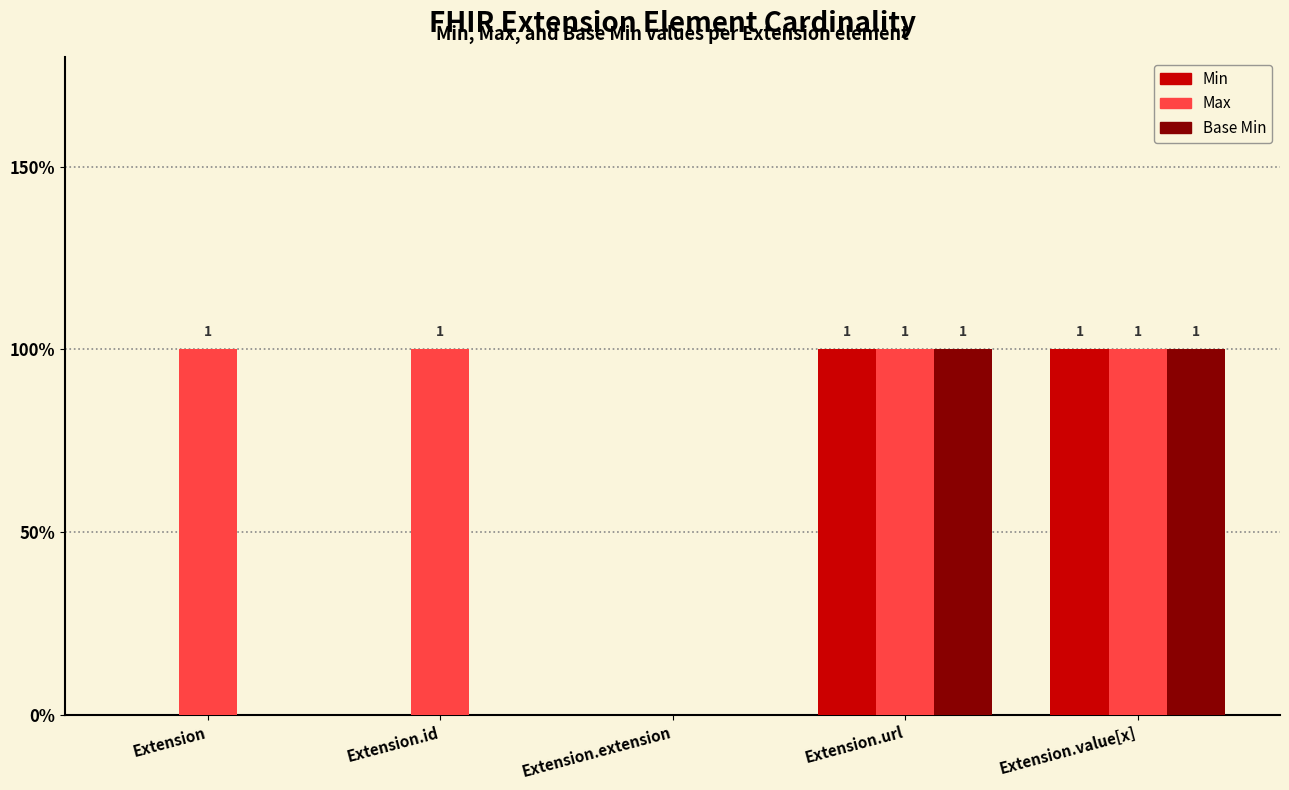

What are all the series names shown in the legend?

Min, Max, Base Min